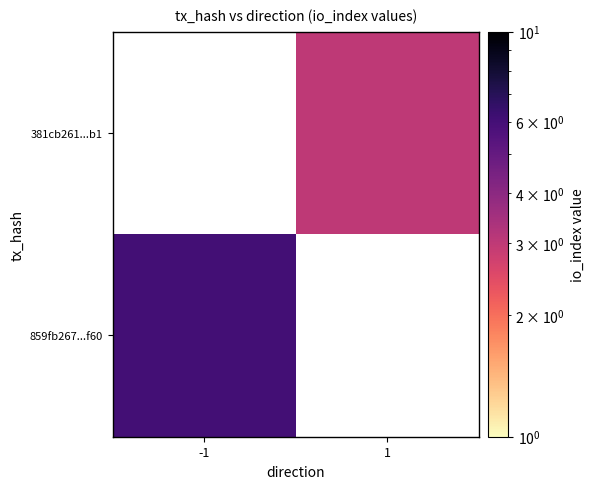

True or false: 381cb261...b1 has a value of 1.3 at 1.

False